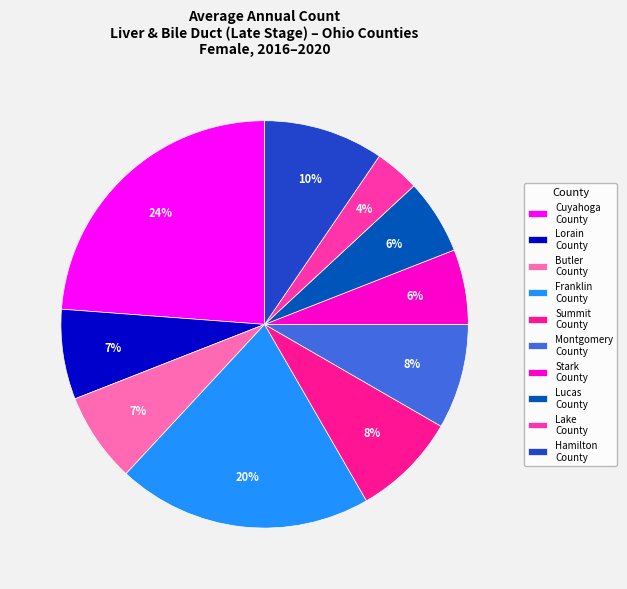

How many segments does this pie chart have?

10